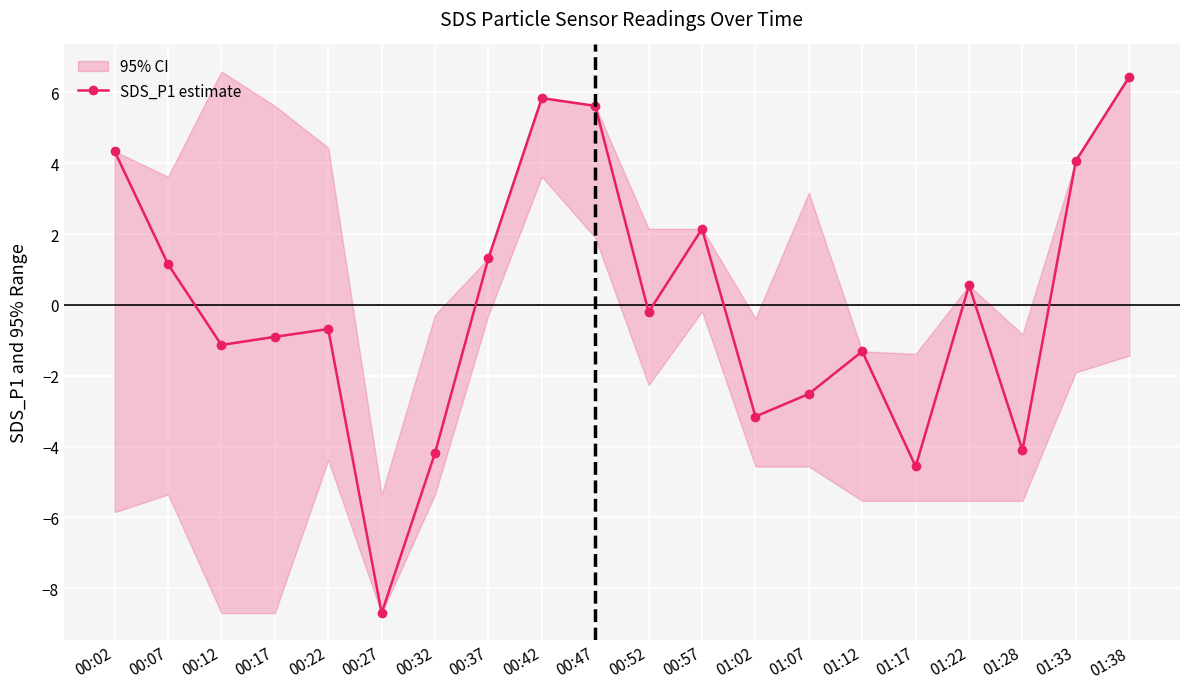

Does the chart display data point markers on the line(s)?

Yes